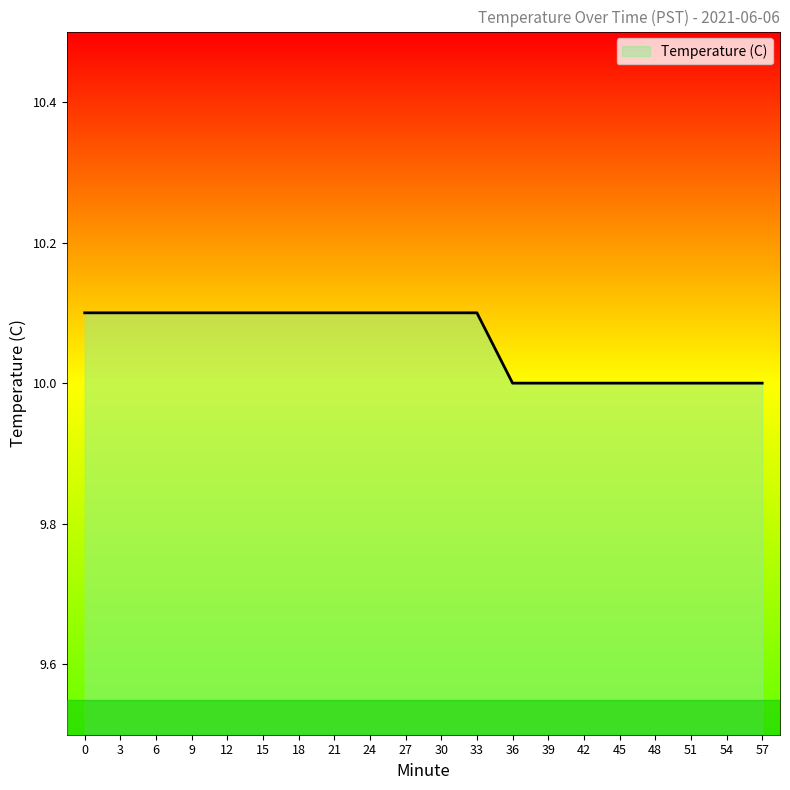

Does the chart display data point markers on the line(s)?

No